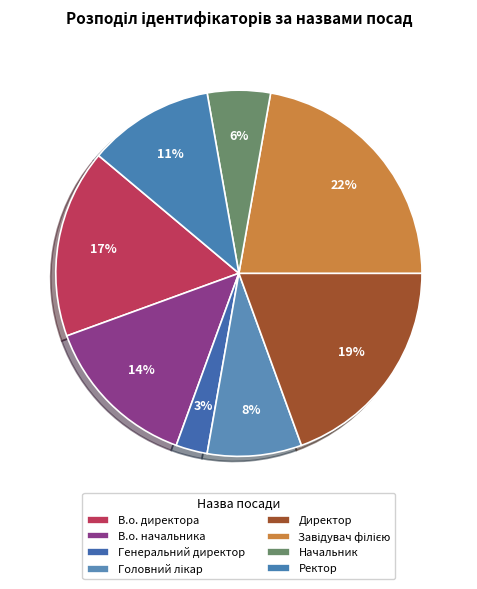

To the nearest percent, what percentage of the pie is В.о. начальника?

14%